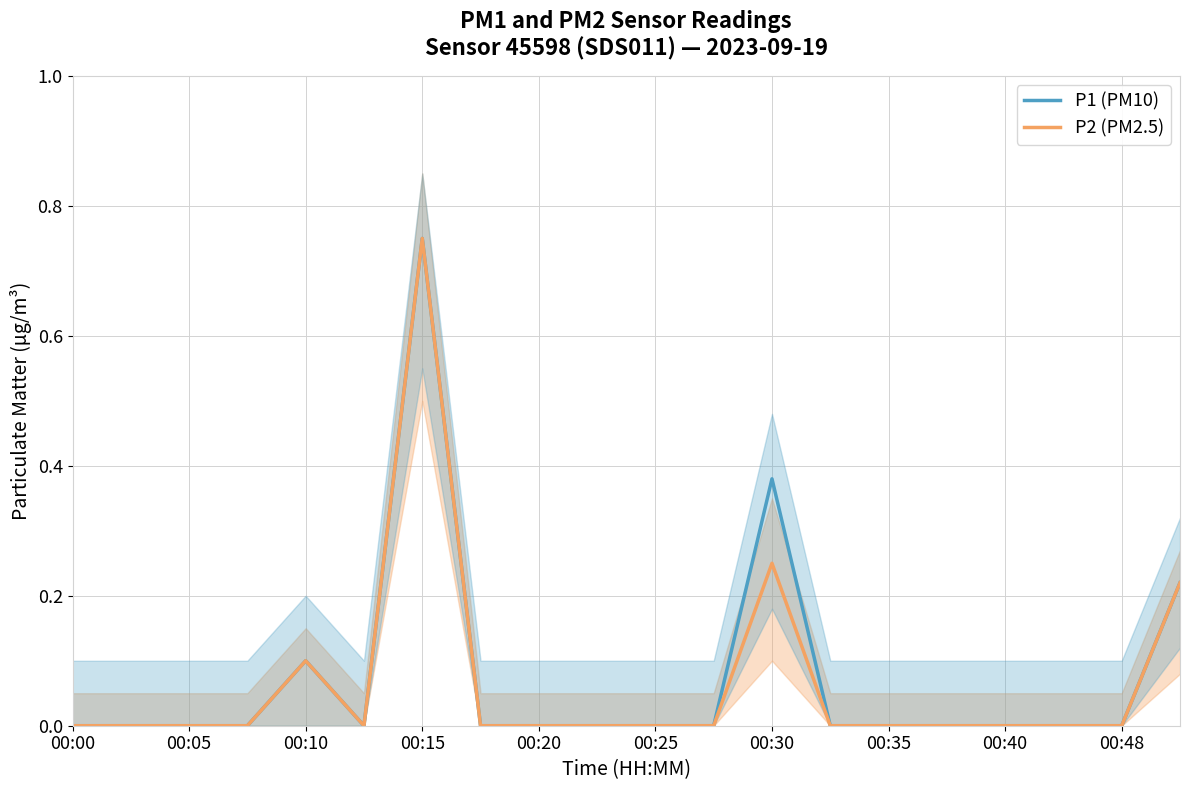

True or false: P2 (PM2.5) and P1 (PM10) cross at least once.

False